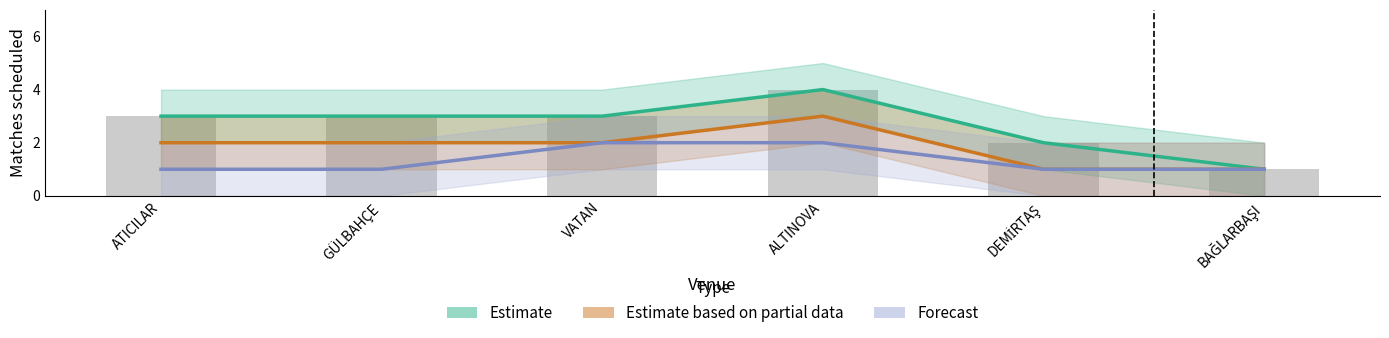

What is the difference between the second highest and minimum values in the Estimate based on partial data series?

1